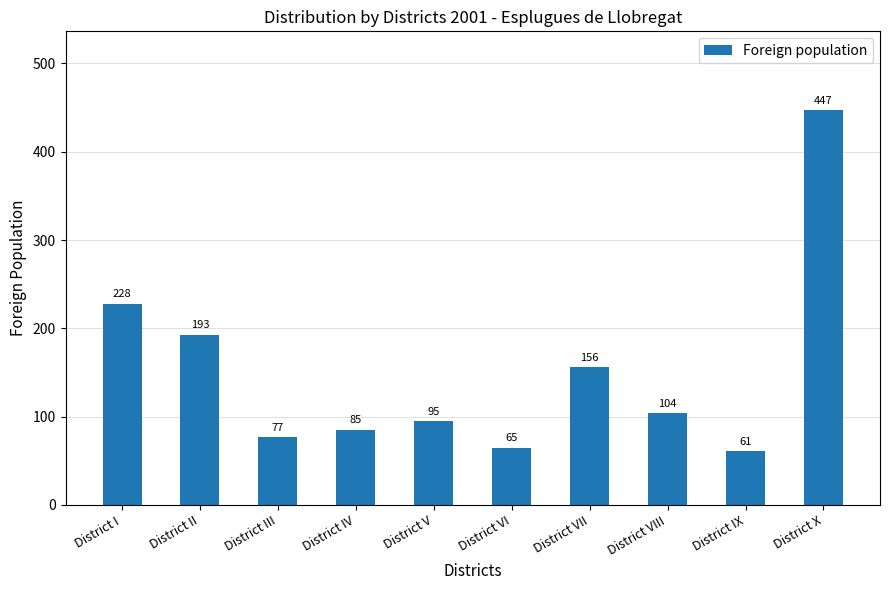

What position from the right is District IV?

7